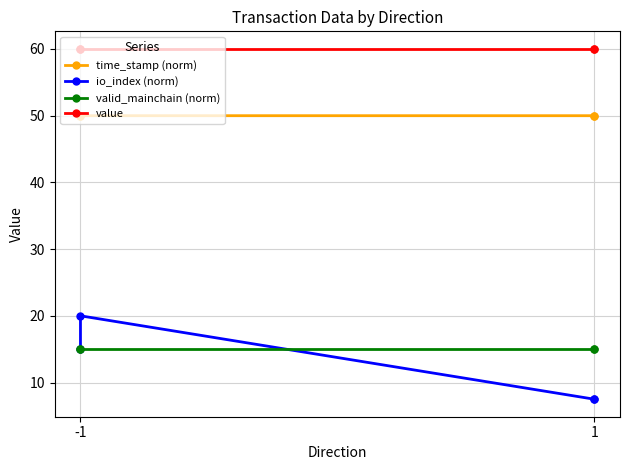

Which series has the largest total across all categories?

value